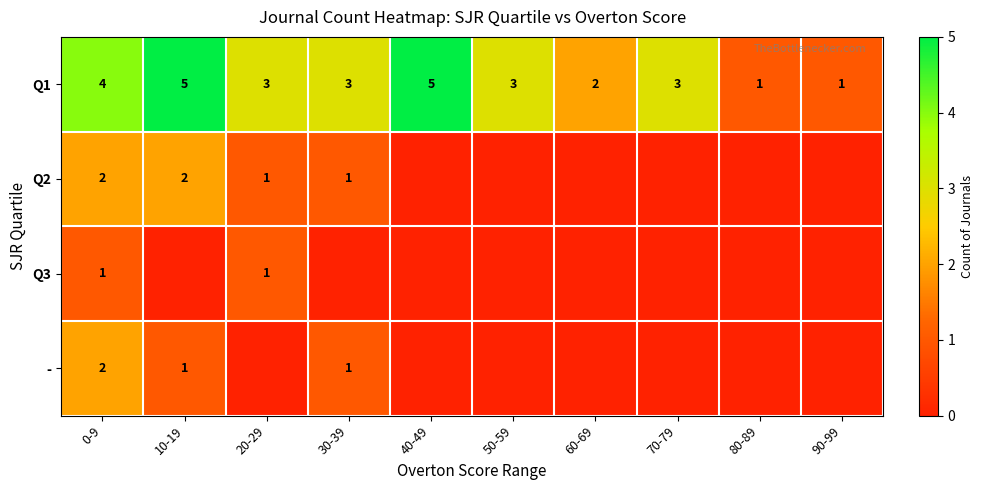

What is the maximum value for Q1?

5